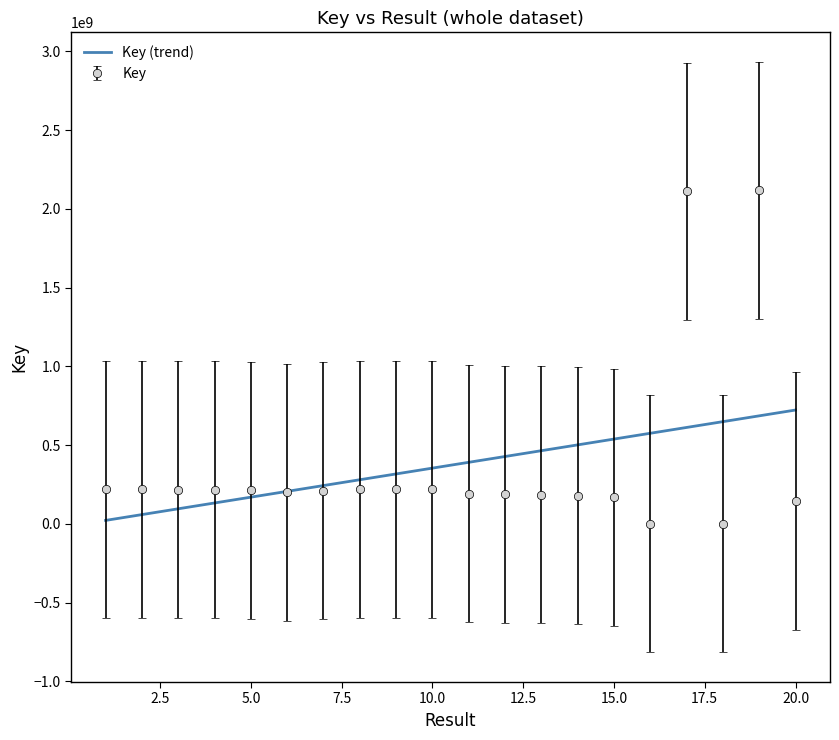

The value at 15 is 282549613. True or false?

False